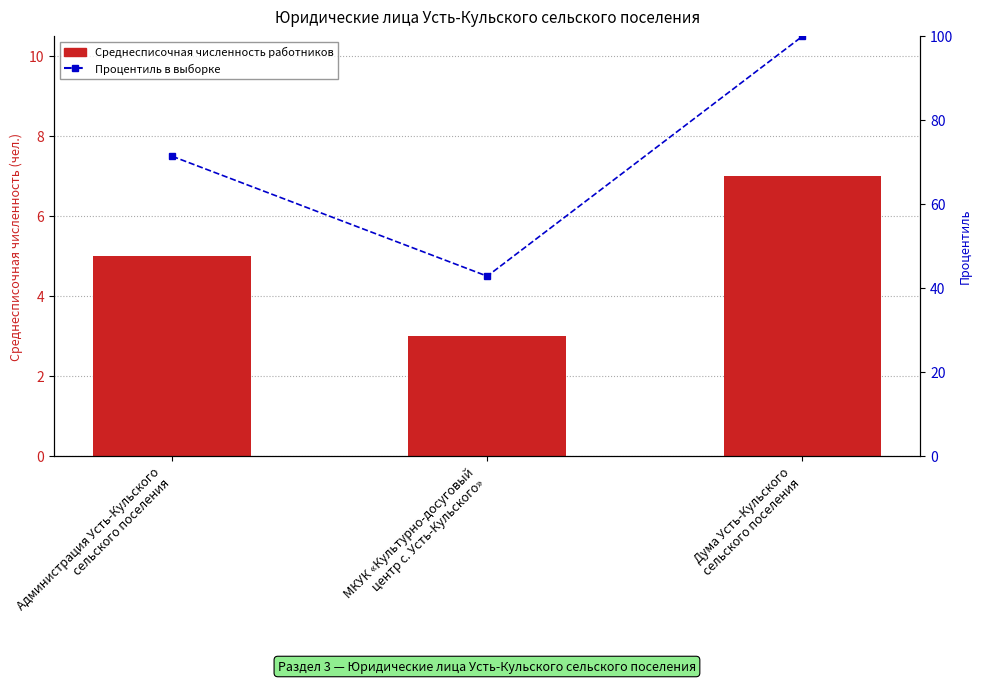

Which series has the widest spread of values?

Процентиль в выборке